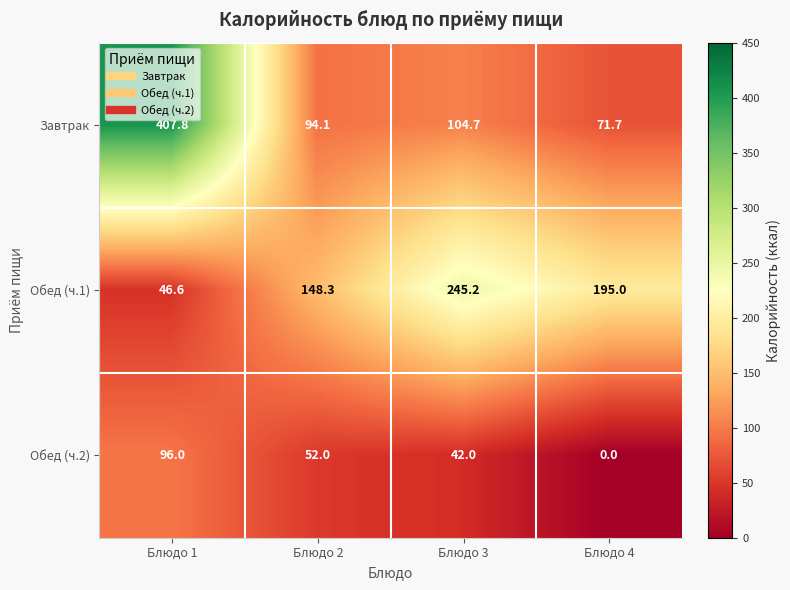

At which category is the sum across all series the highest?

Блюдо 1